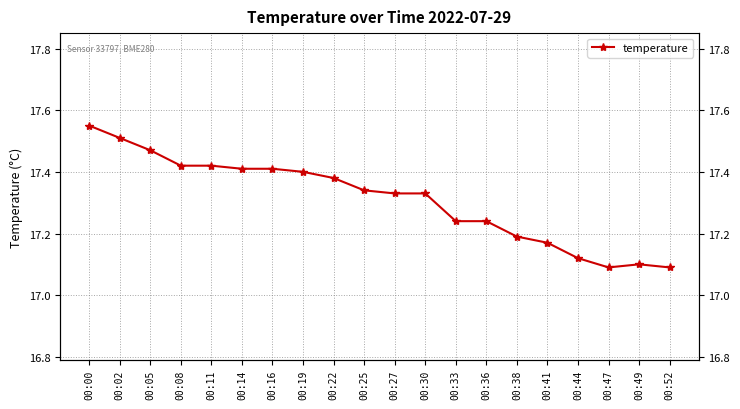

Which has a higher value, 00:30 or 00:27?

00:30